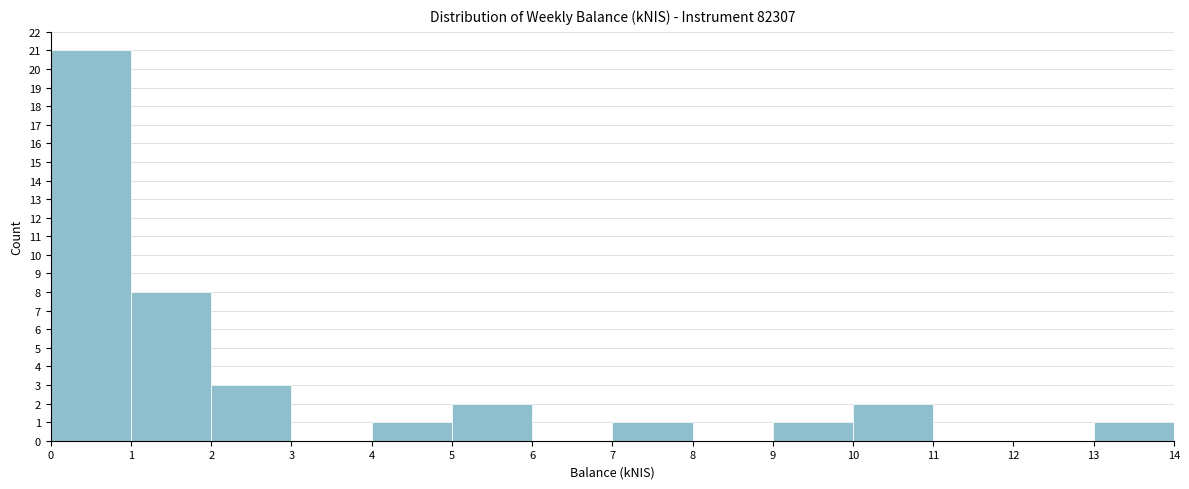

Reading left to right, list every bar in this chart as the range it spans on the x-axis followed by its height. The values are not printed on the chart, so give them approximately, as read against the axis.

0 to 1: 21
1 to 2: 8
2 to 3: 3
3 to 4: 0
4 to 5: 1
5 to 6: 2
6 to 7: 0
7 to 8: 1
8 to 9: 0
9 to 10: 1
10 to 11: 2
11 to 12: 0
12 to 13: 0
13 to 14: 1